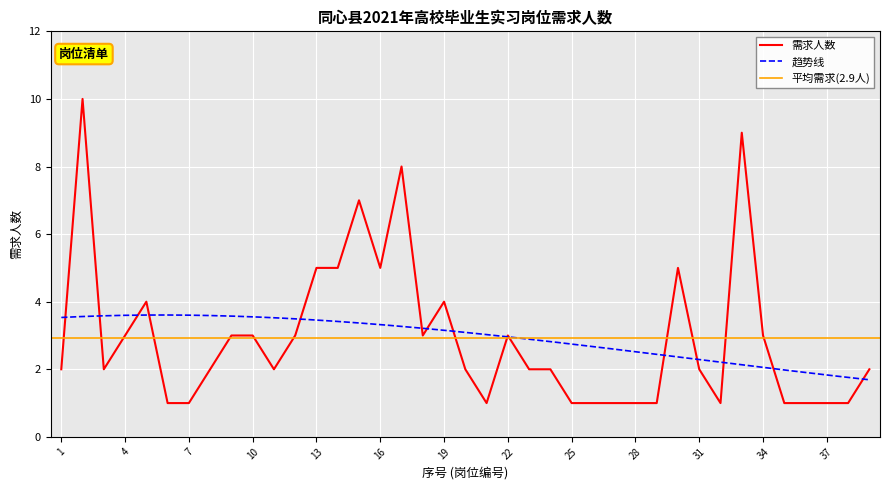

What is the value of the 7th point from the left?

1